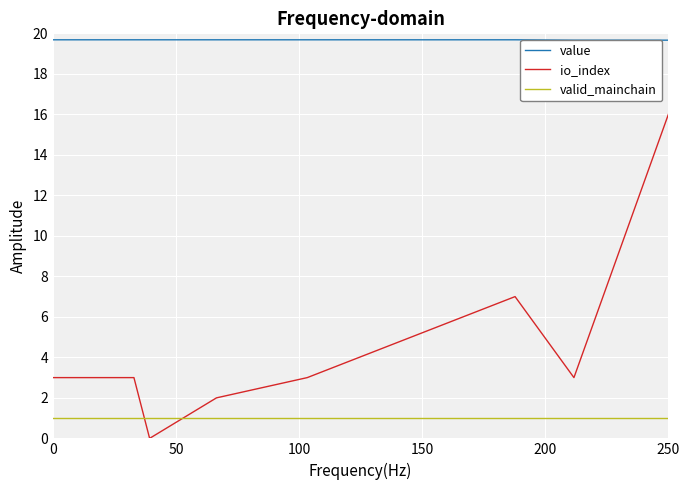

What is the value of the io_index point at the 7th from the left?

3.0